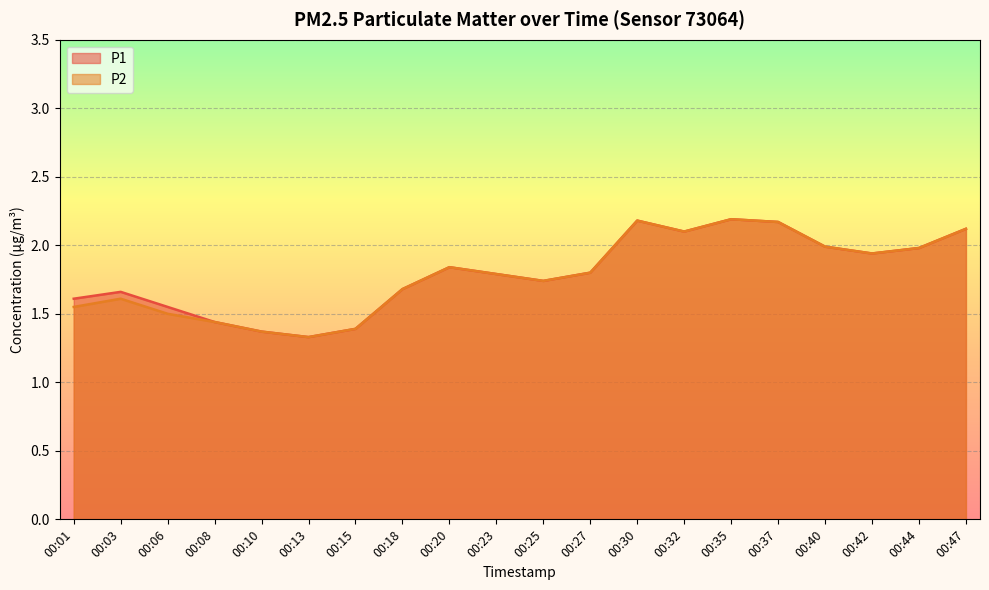

Which category has the lowest value in the P1 series?

00:13